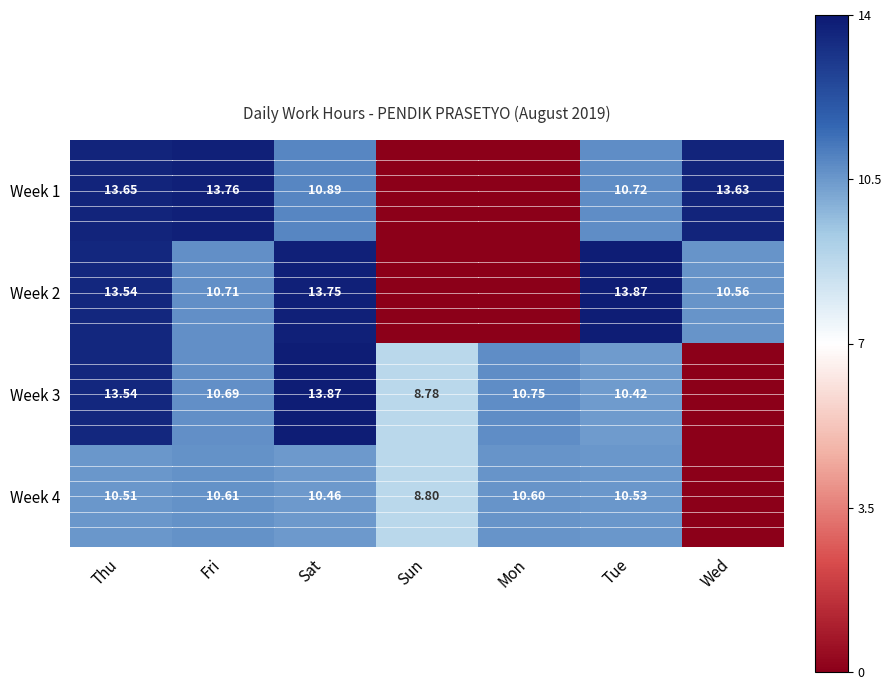

Which category has the lowest value in the Week 3 series?

Wed